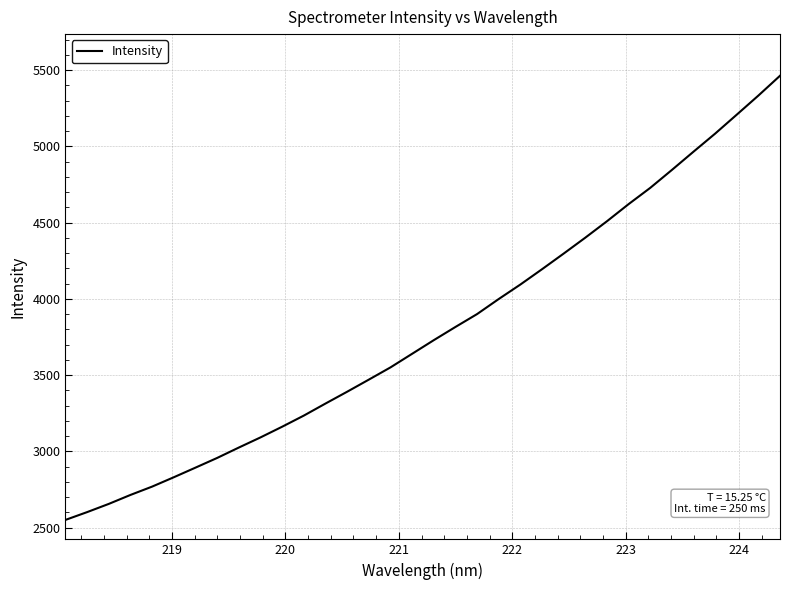

What is the difference between the second highest and minimum values?

2782.5